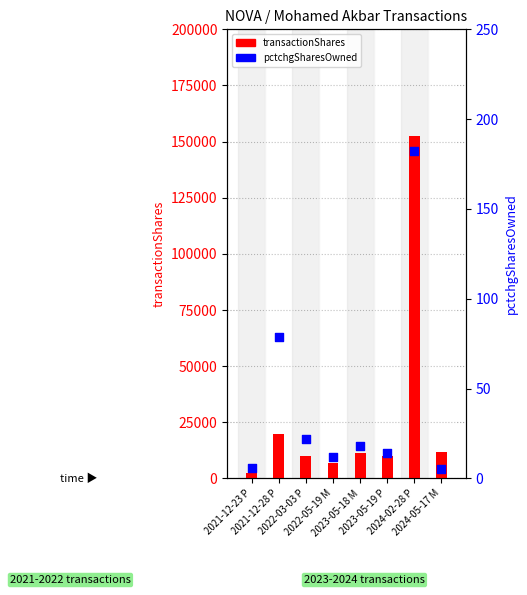

What is the total value across all series at 2024-05-17 M?

11803